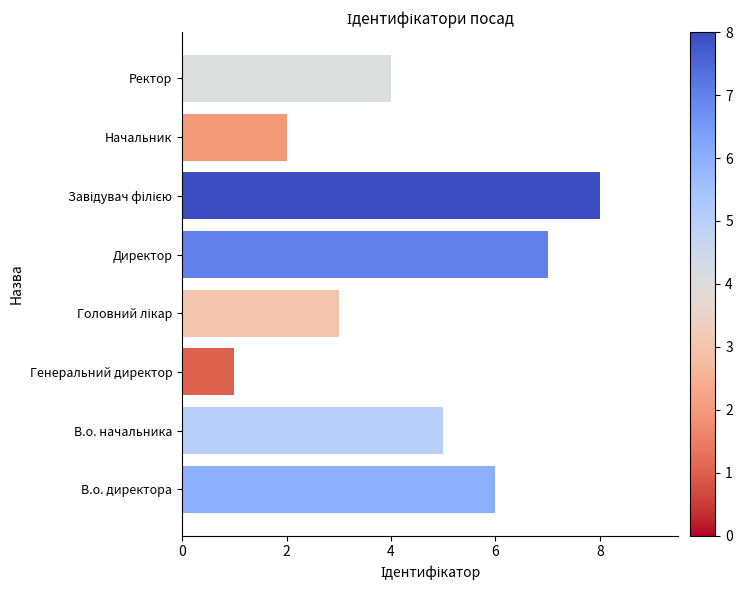

What is the greatest value displayed?

8